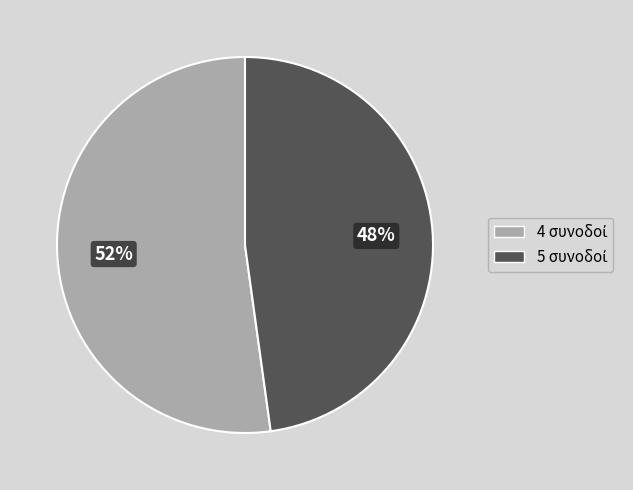

Does any single category account for the majority?

Yes